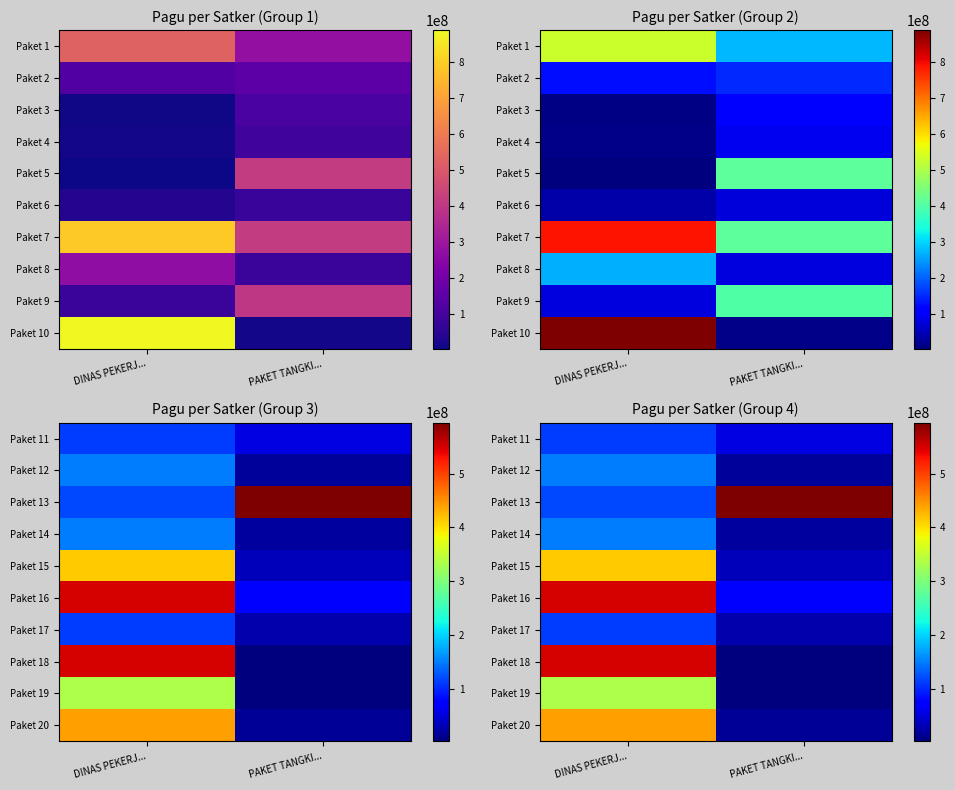

Is it true that Paket 13 equals 120000000 at DINAS PEKERJ...?

True